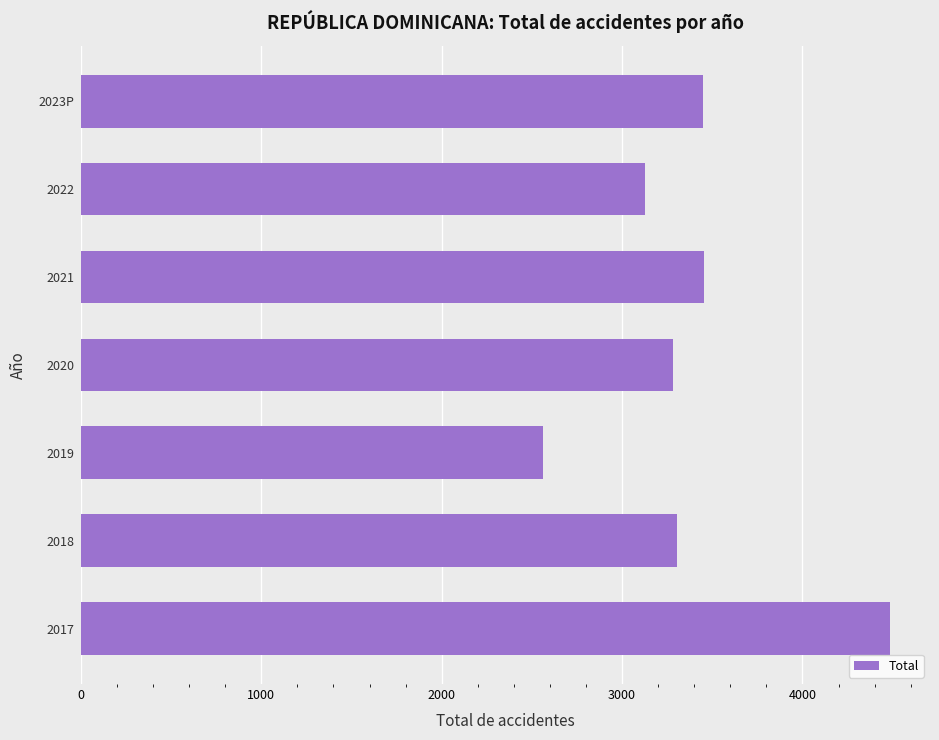

Read the value at 2017, to the nearest 50.

4500